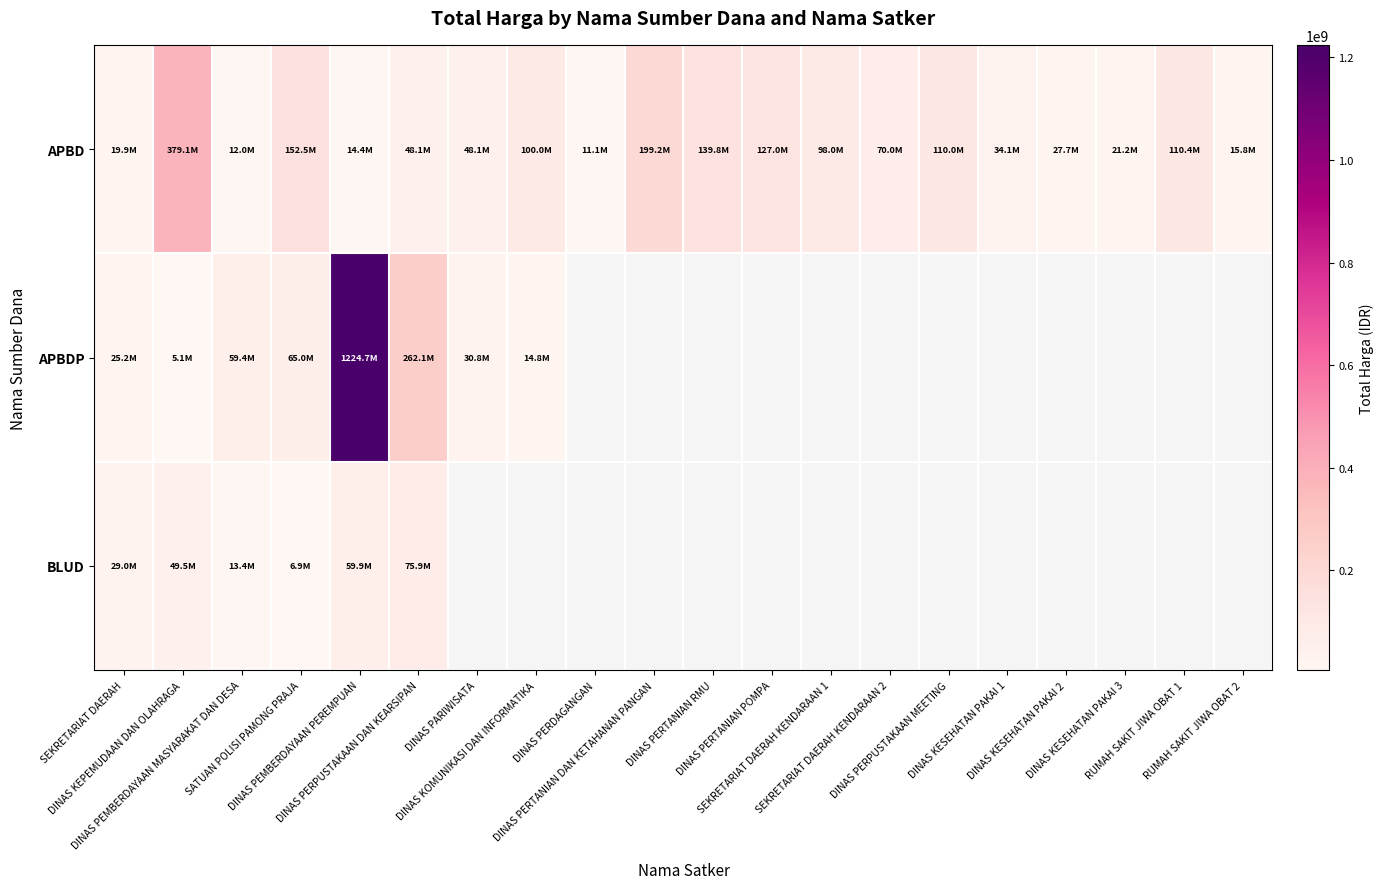

What is the average value of the APBD series?

86927134.8